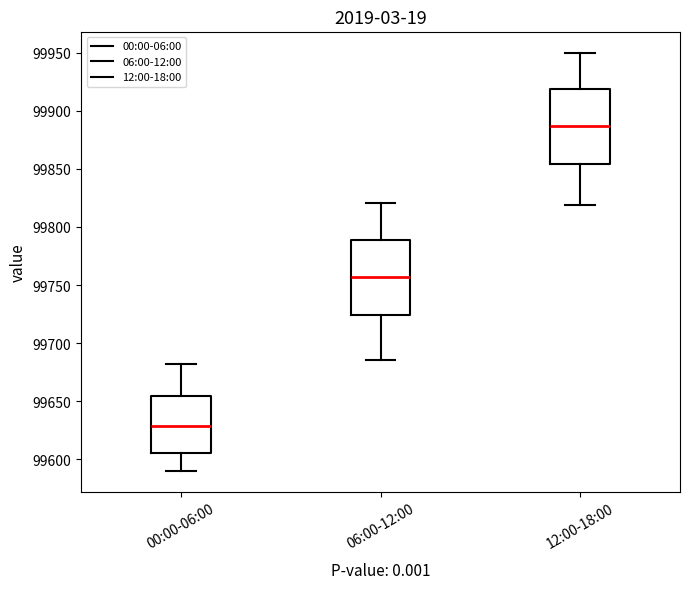

Reading left to right, transcribe this box plot: for each box, give where its median line is, the range the box spans, and where its two whiskers end, as read against the y-axis. The values are not printed on the chart, so give them approximately, as read against the axis.

00:00-06:00: median 99630, box 99605 to 99655, whiskers 99590 to 99680
06:00-12:00: median 99755, box 99725 to 99790, whiskers 99685 to 99820
12:00-18:00: median 99885, box 99855 to 99920, whiskers 99820 to 99950